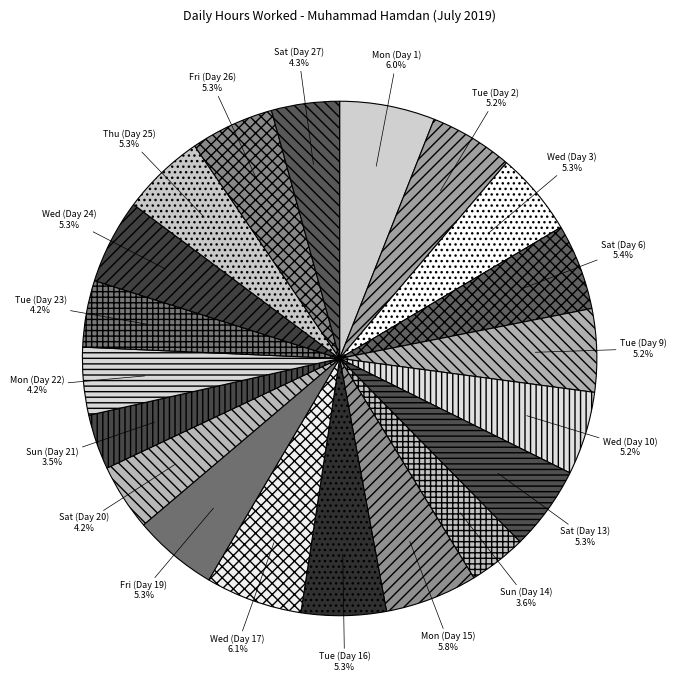

Count the number of slices in the pie.

20